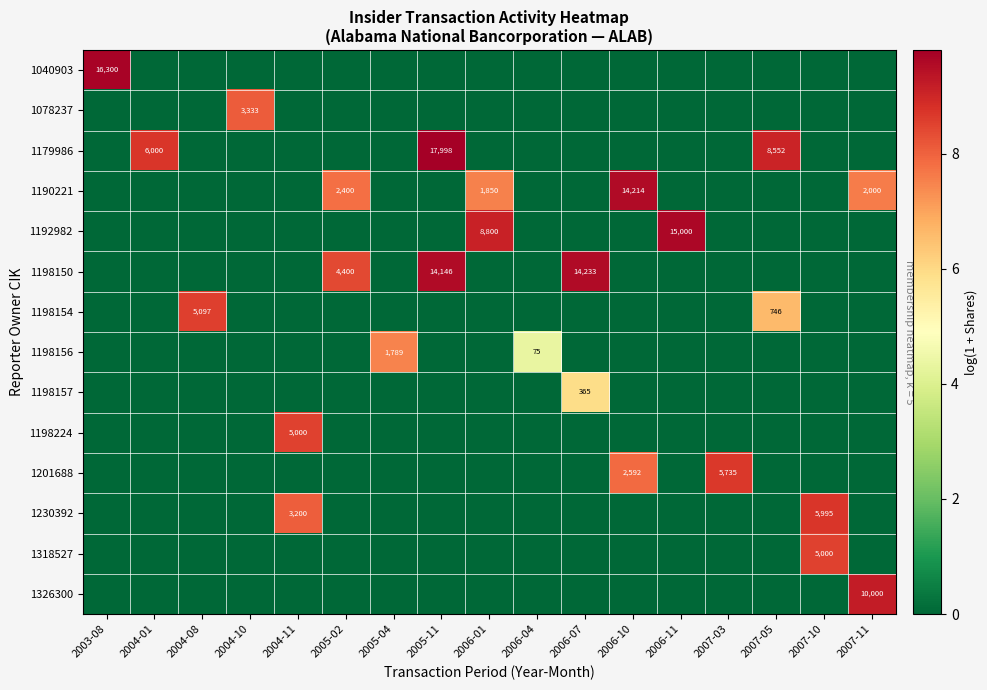

True or false: 1192982 has a value of 15000 at 2006-11.

True